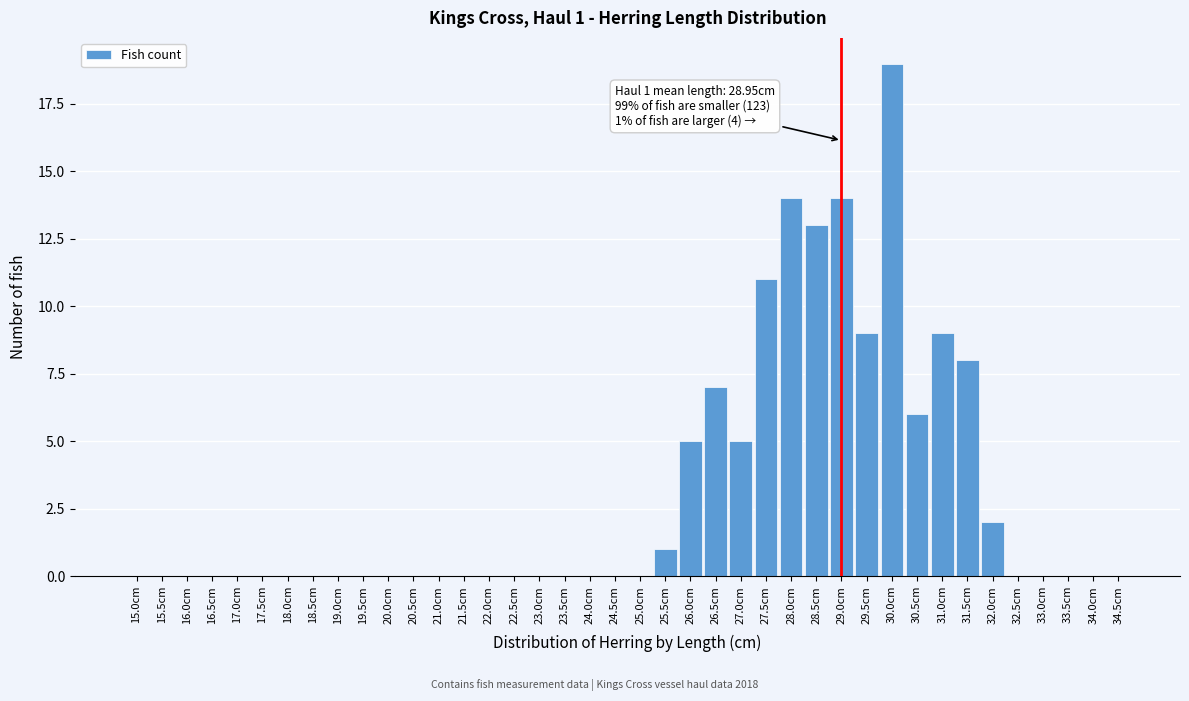

Which category has the highest value across all series?

30.0cm